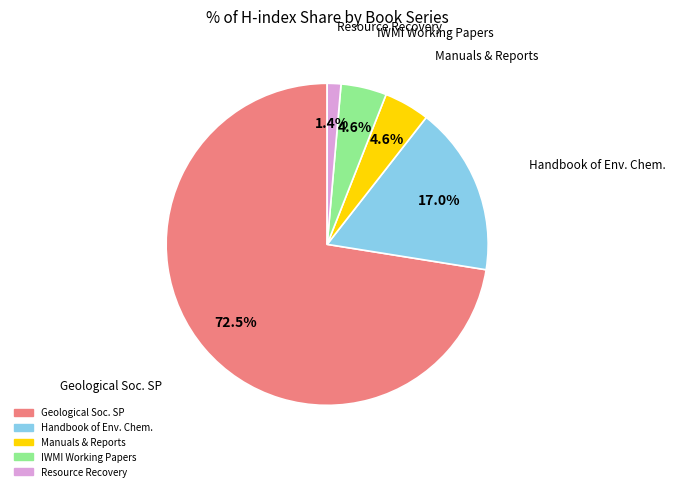

Count the number of slices in the pie.

5